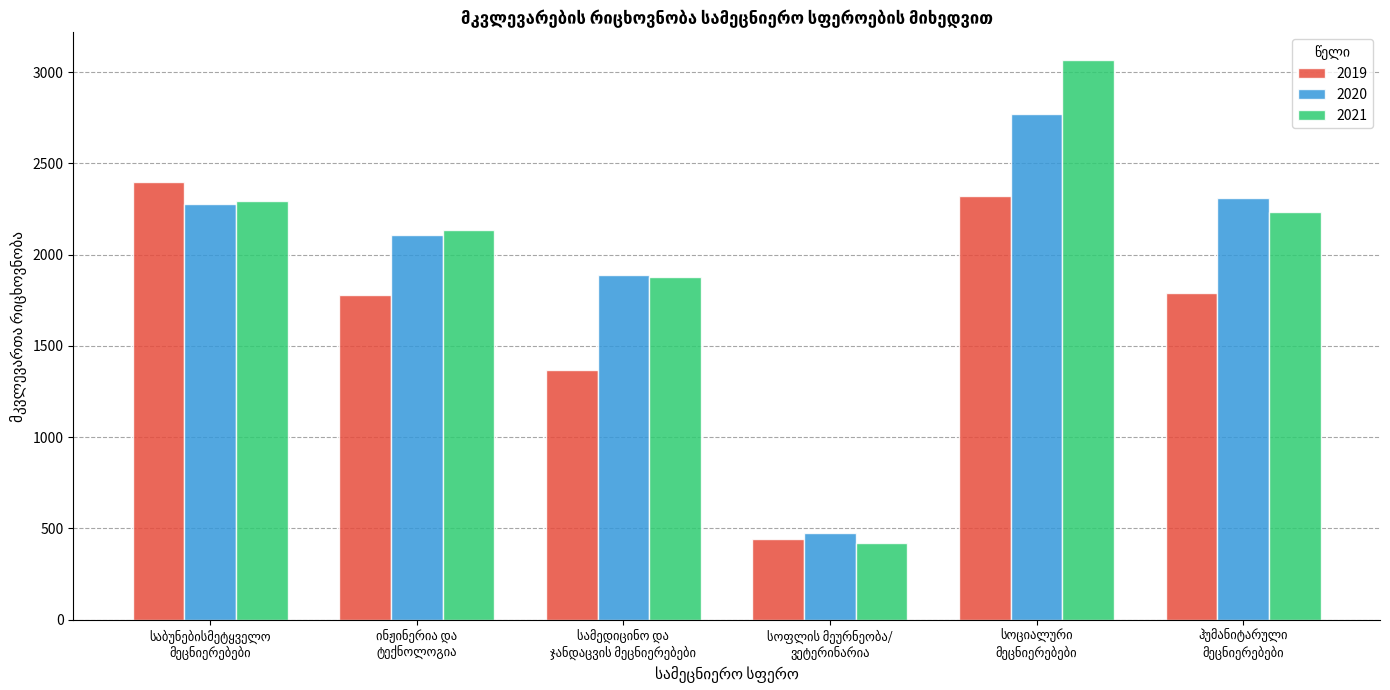

What is the greatest value displayed?

3065